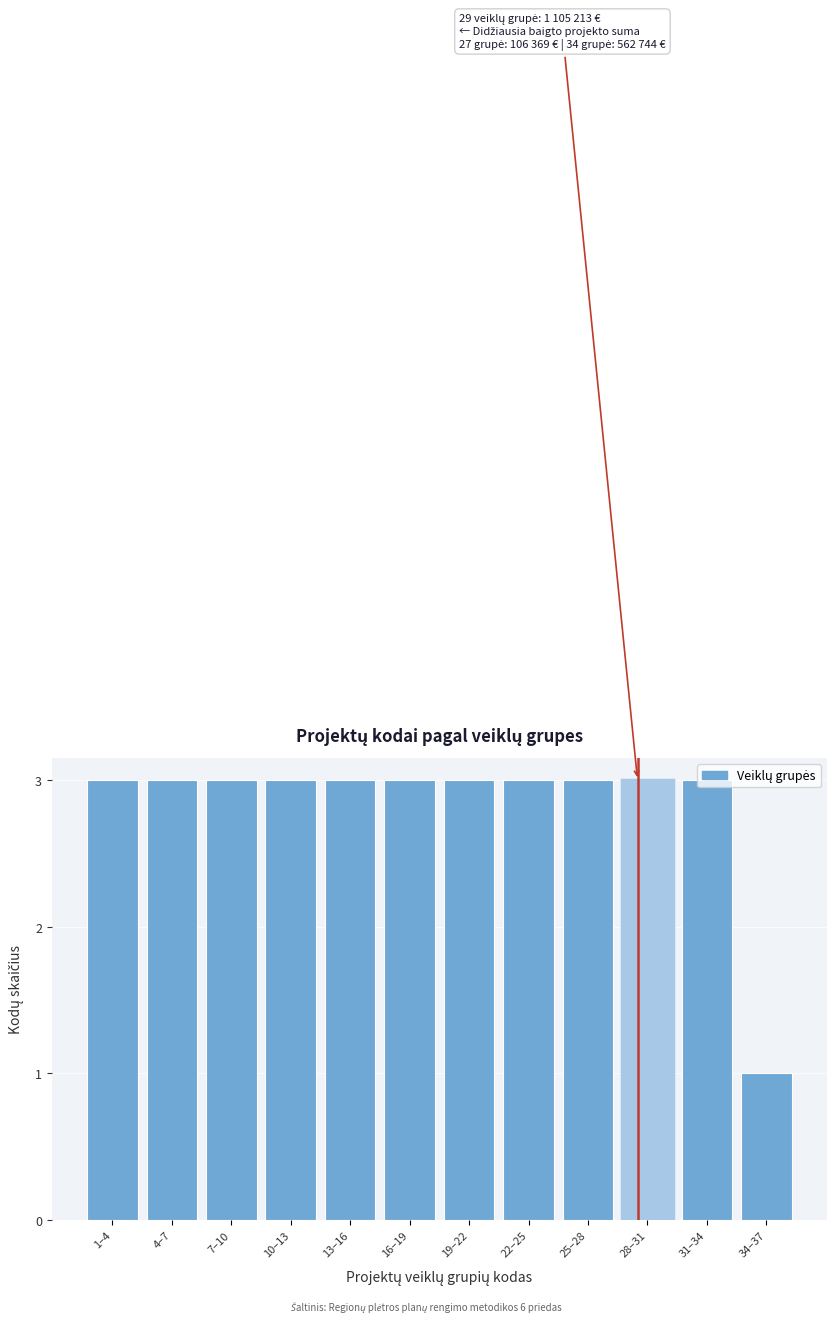

What is the sum of the values at 31–34 and 7–10?

6